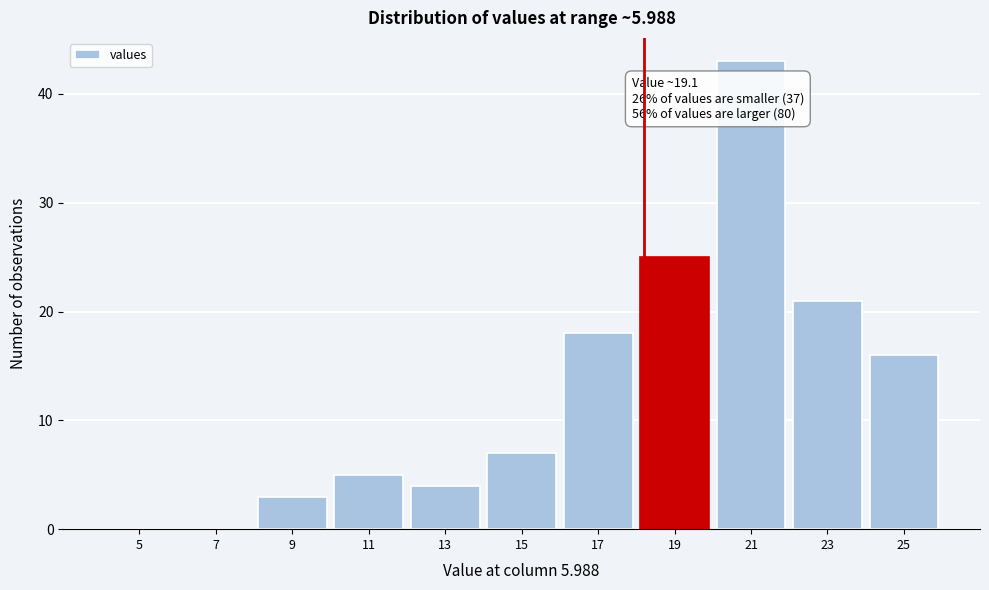

Reading left to right, extract all data points from this chart.

5=0	7=0	9=3	11=5	13=4	15=7	17=18	19=25	21=43	23=21	25=16